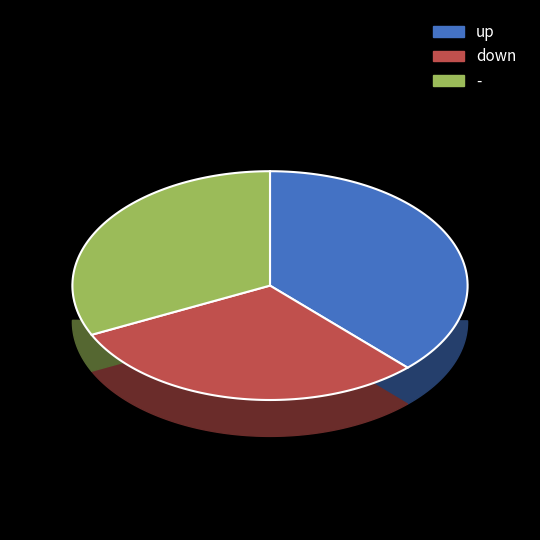

Is there a majority slice in this chart?

No